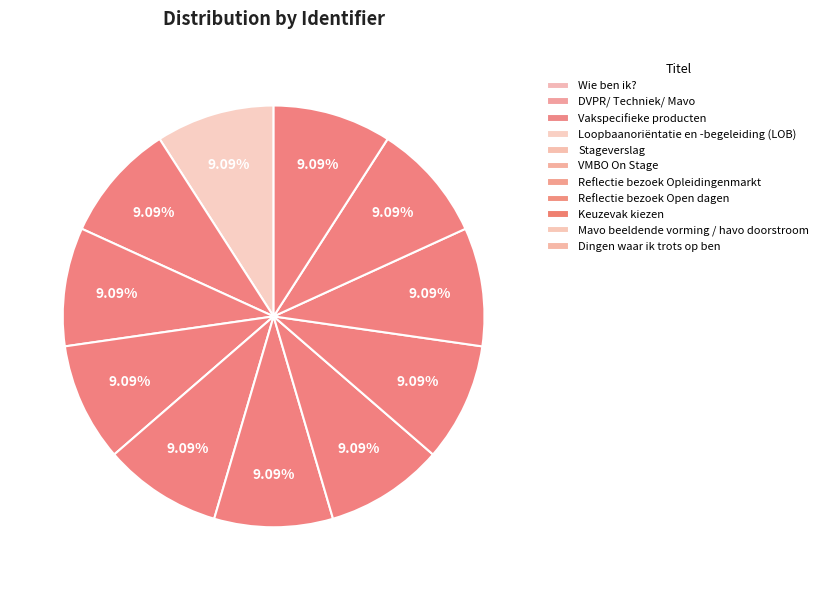

How many slices are in this pie chart?

11